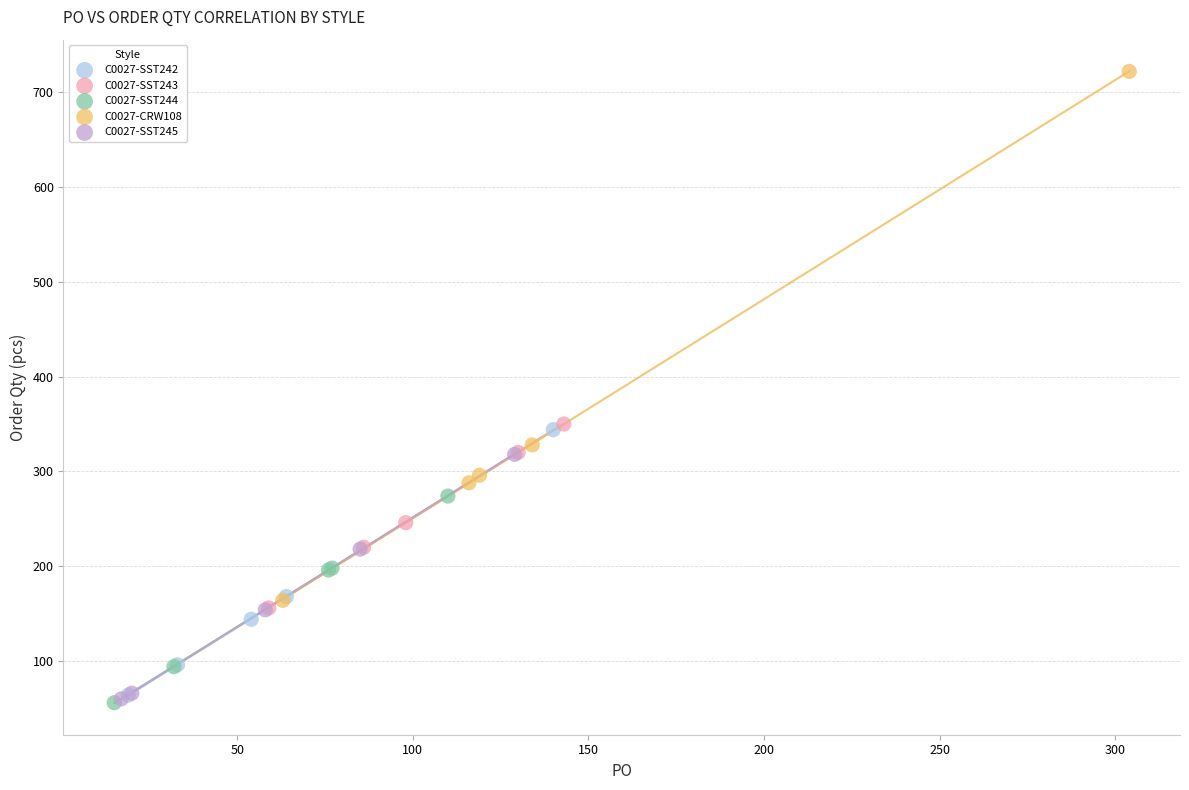

Which series reaches the maximum Y coordinate?

C0027-CRW108